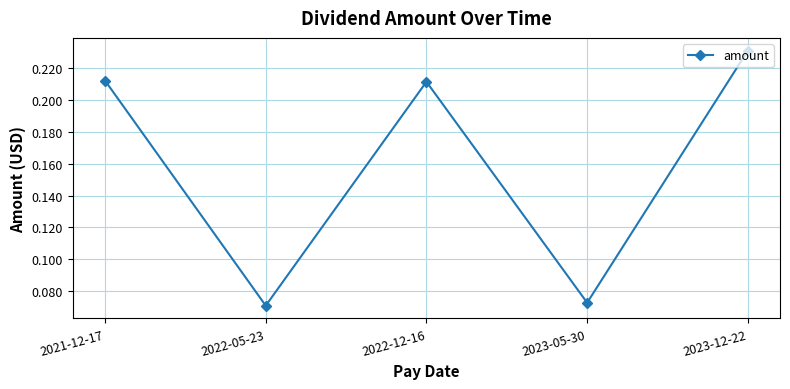

Which has a higher value, 2023-12-22 or 2022-12-16?

2023-12-22